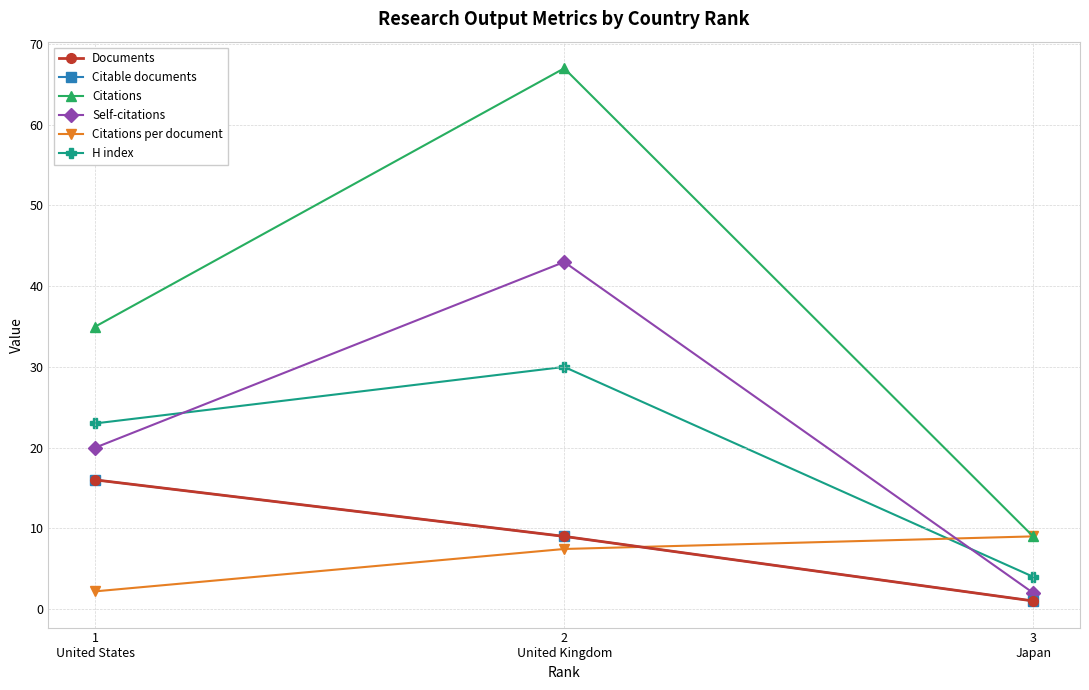

Which category has the highest value in the Citable documents series?

1
United States